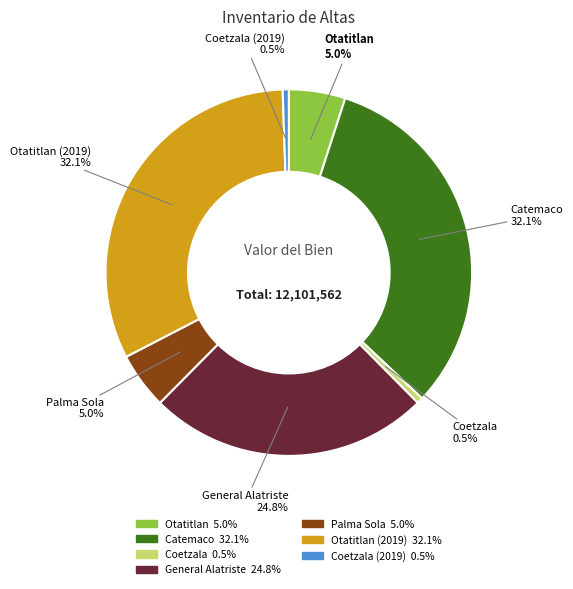

Is there a majority slice in this chart?

No